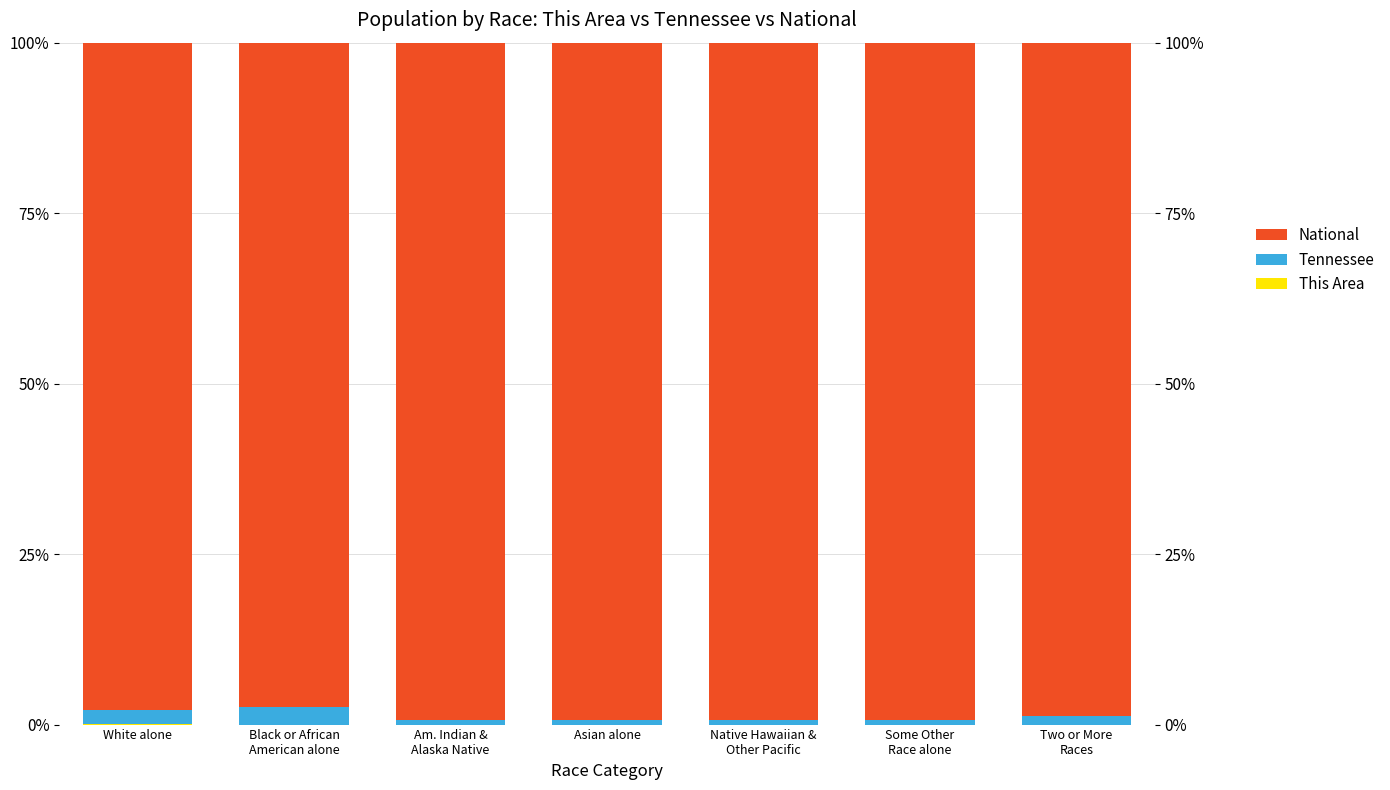

Reading right to left, transcribe all the data shown in this chart.

This Area: 0.0	0.0	0.0	0.0	0.0	0.0	0.0
Tennessee: 1.2	0.7	0.7	0.6	0.7	2.6	2.2
National: 98.8	99.3	99.3	99.4	99.3	97.3	97.8